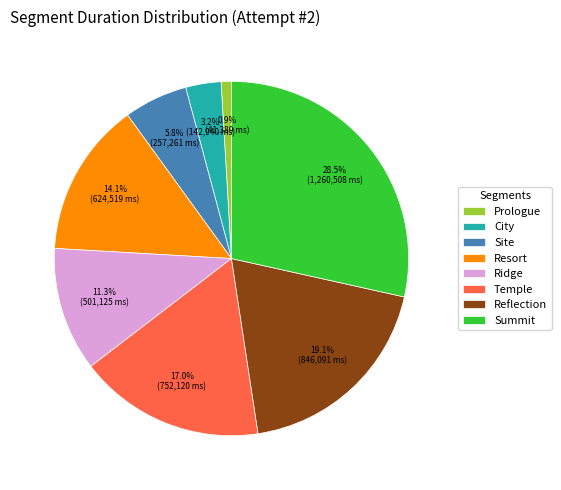

How much of the chart is everything except Temple?

83.0%